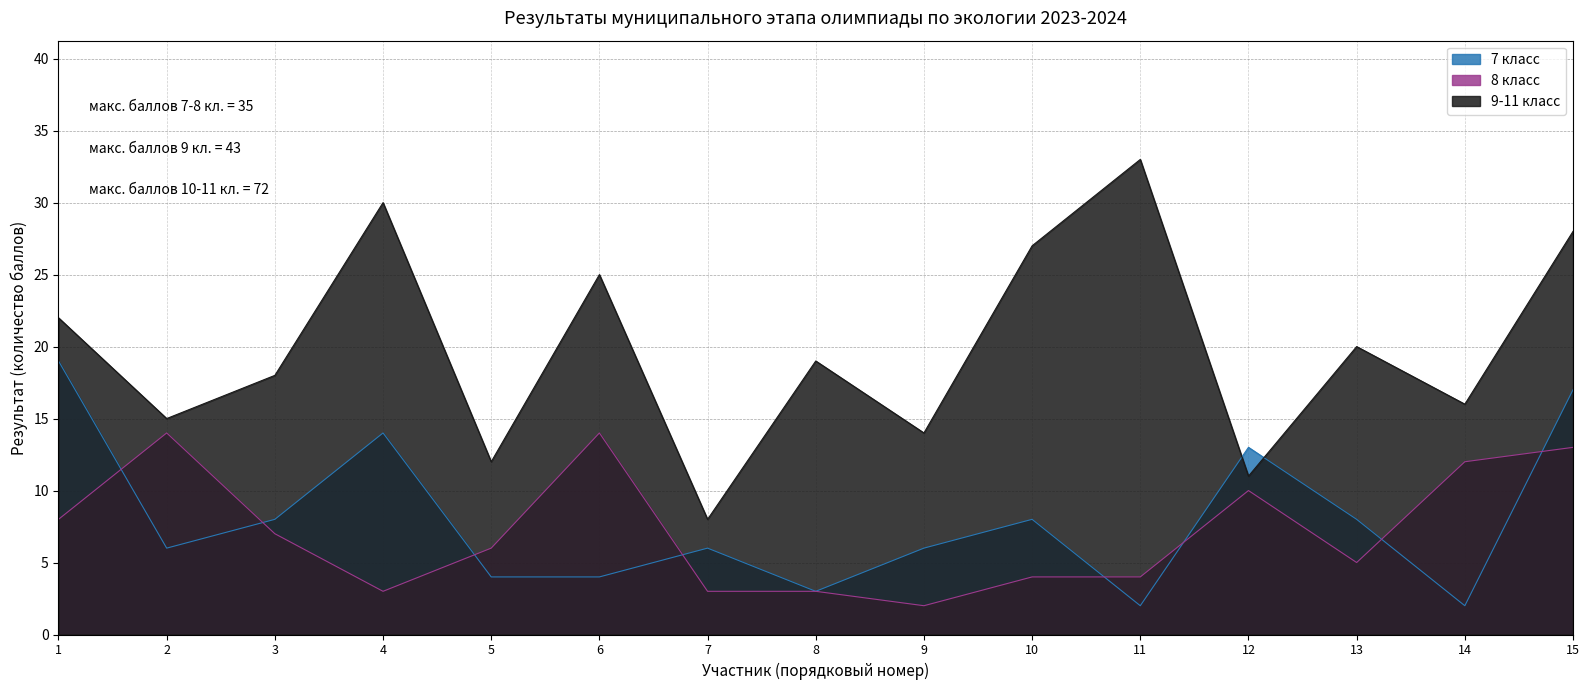

The 9-11 класс series shows 36 at 6. True or false?

False